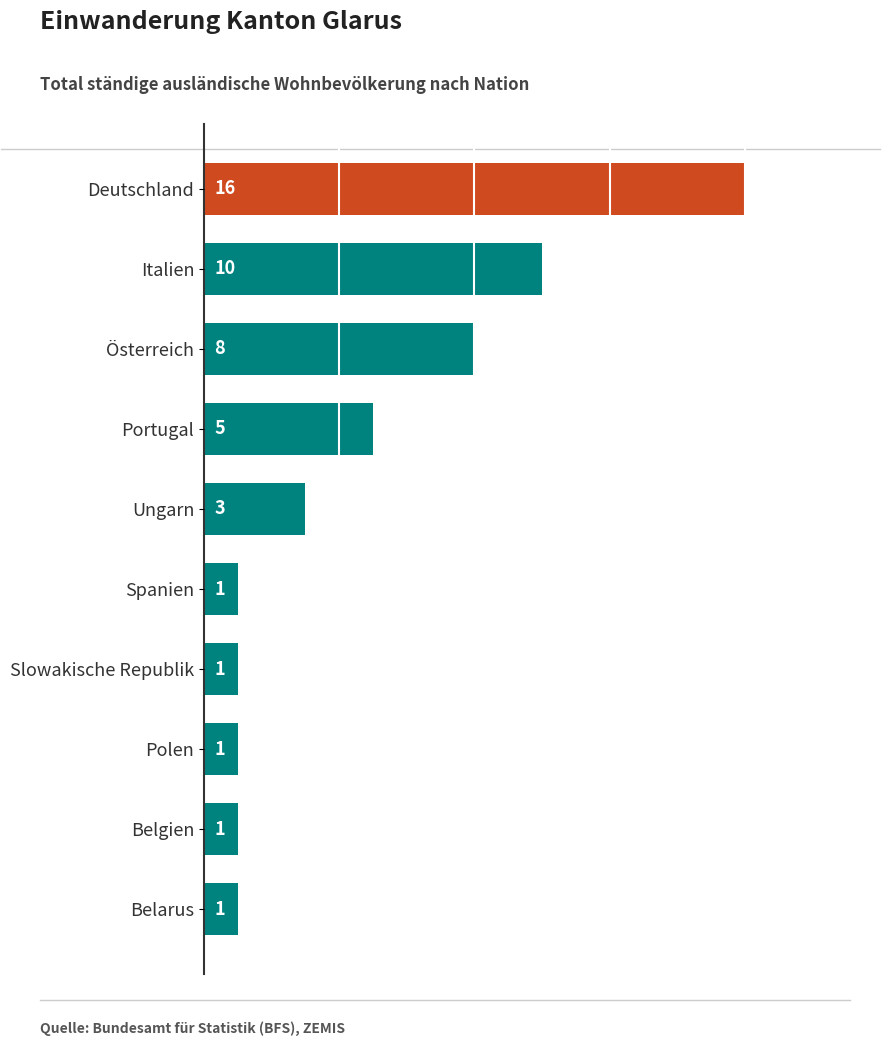

Reading bottom to top, extract all data points from this chart.

Belarus=1	Belgien=1	Polen=1	Slowakische Republik=1	Spanien=1	Ungarn=3	Portugal=5	Österreich=8	Italien=10	Deutschland=16